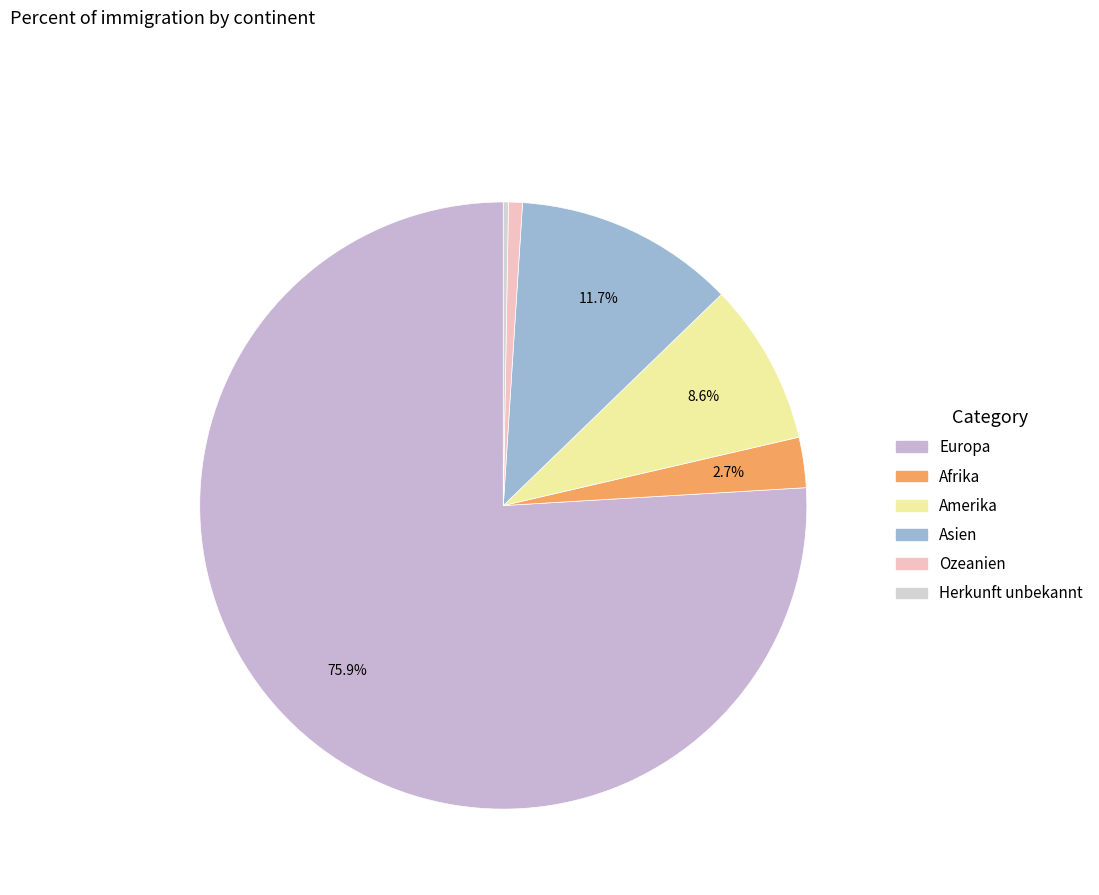

What is the smallest slice in the pie chart?

Herkunft unbekannt